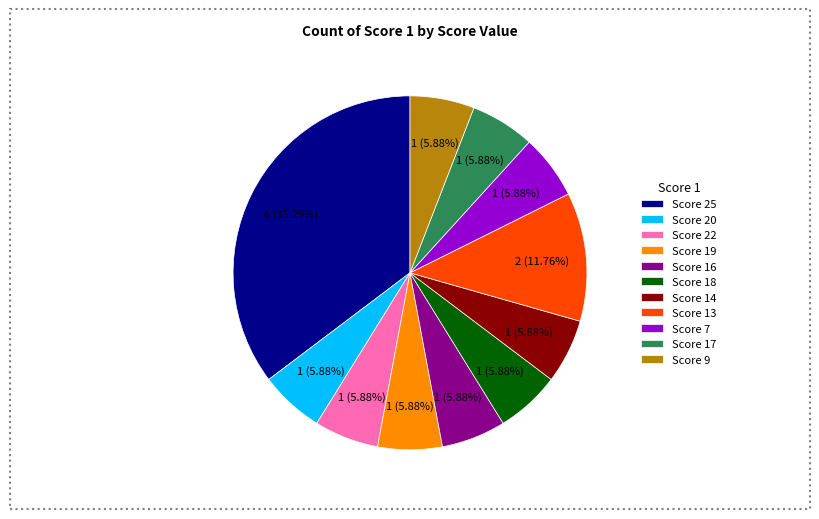

Combined, do Score 18 and Score 7 account for over 50%?

No